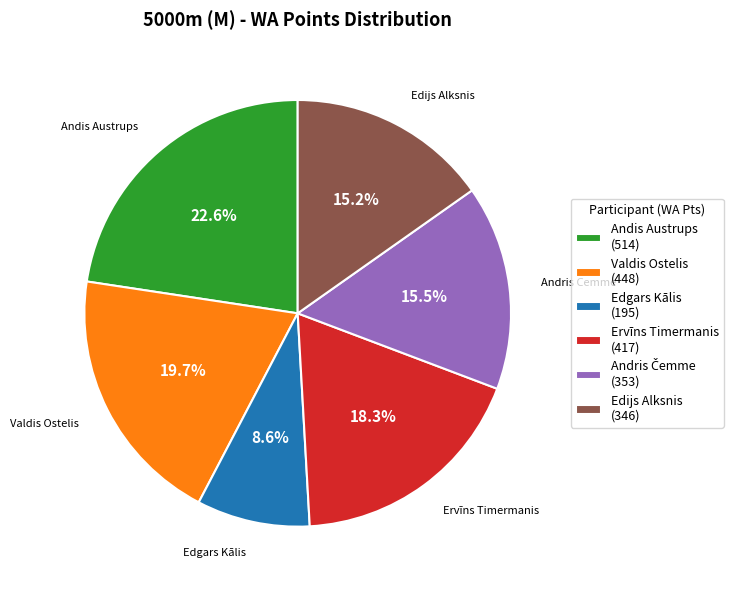

Is there any slice that represents more than half of the pie?

No